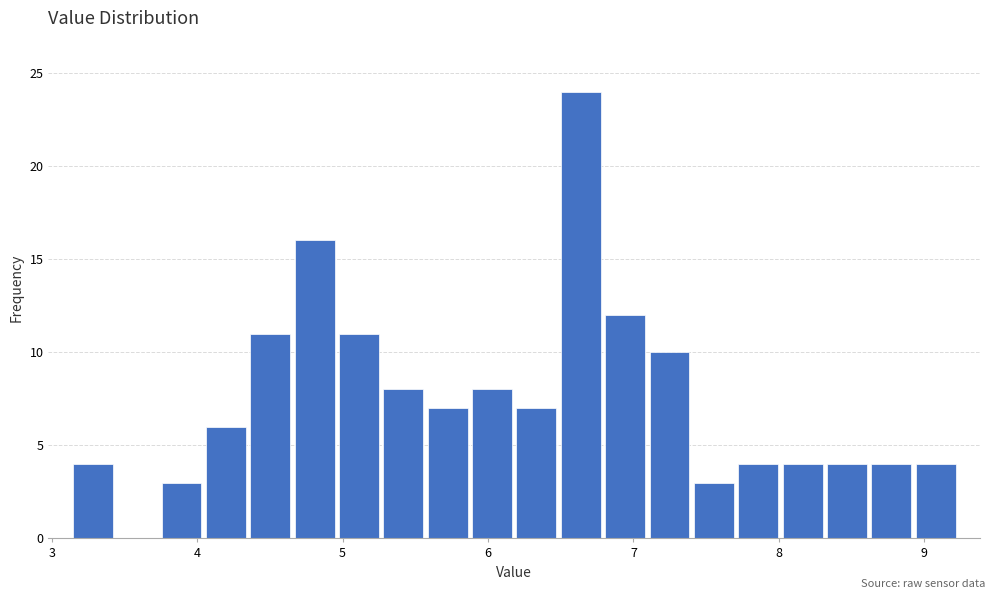

Around what value on the x-axis is the tallest bar? Give the approximate position of its centre, as read against the axis.

6.6